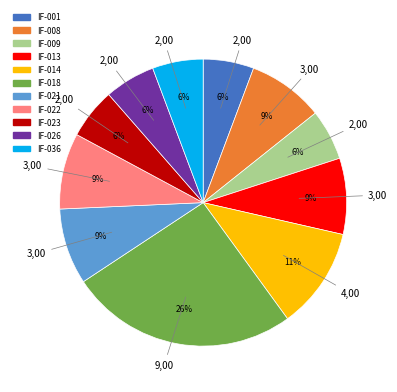

To the nearest percent, what percentage of the pie is IF-008?

9%